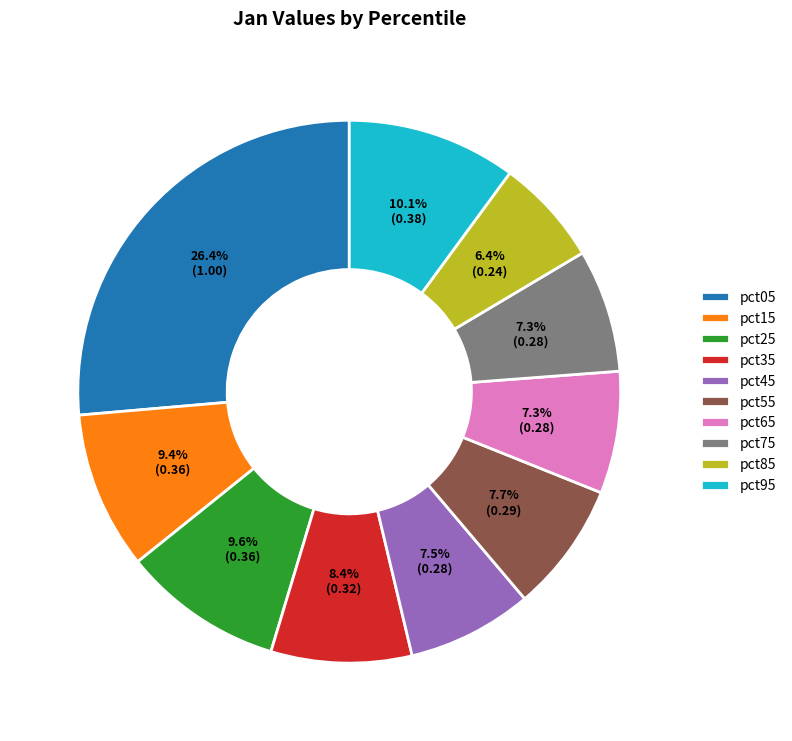

Between pct15 and pct45, which is larger?

pct15